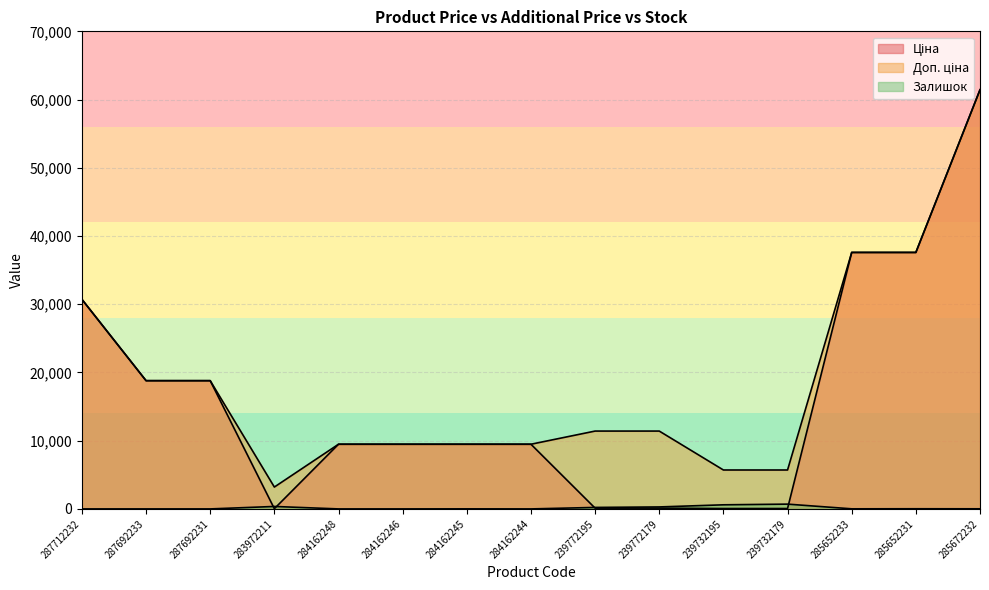

True or false: Ціна and Доп. ціна cross at least once.

False